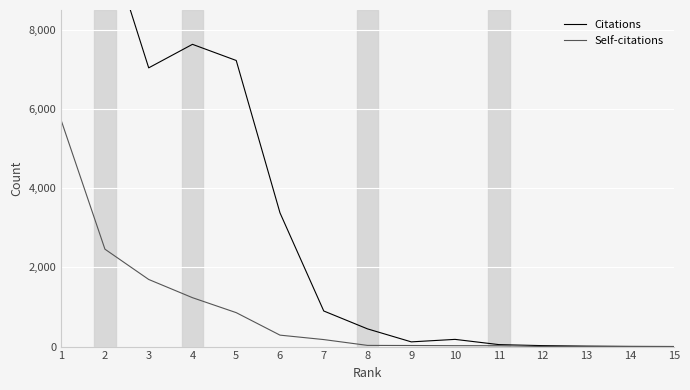

How many data points in Citations are less than 447?

7